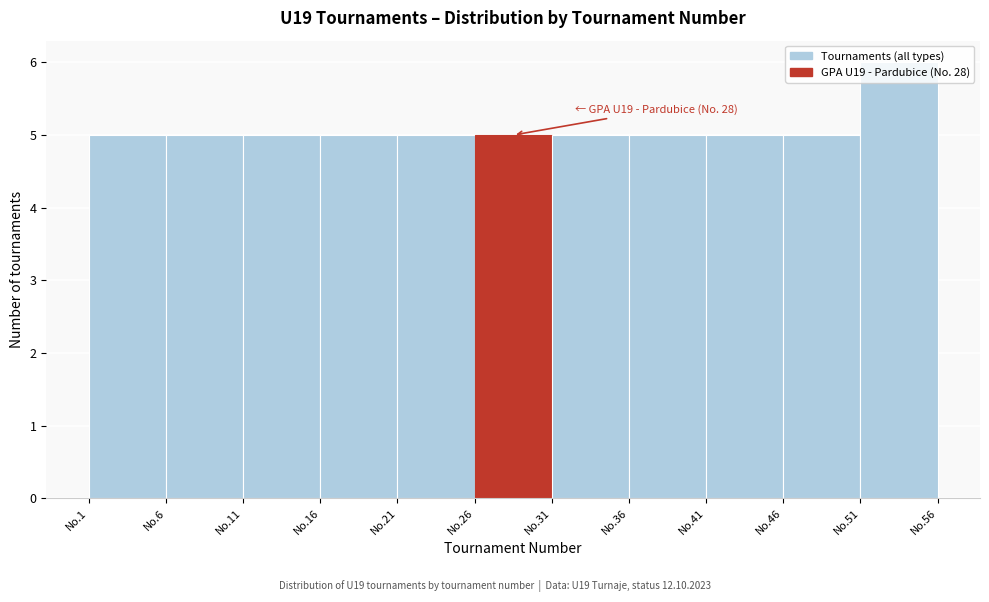

What is the smallest value displayed?

5